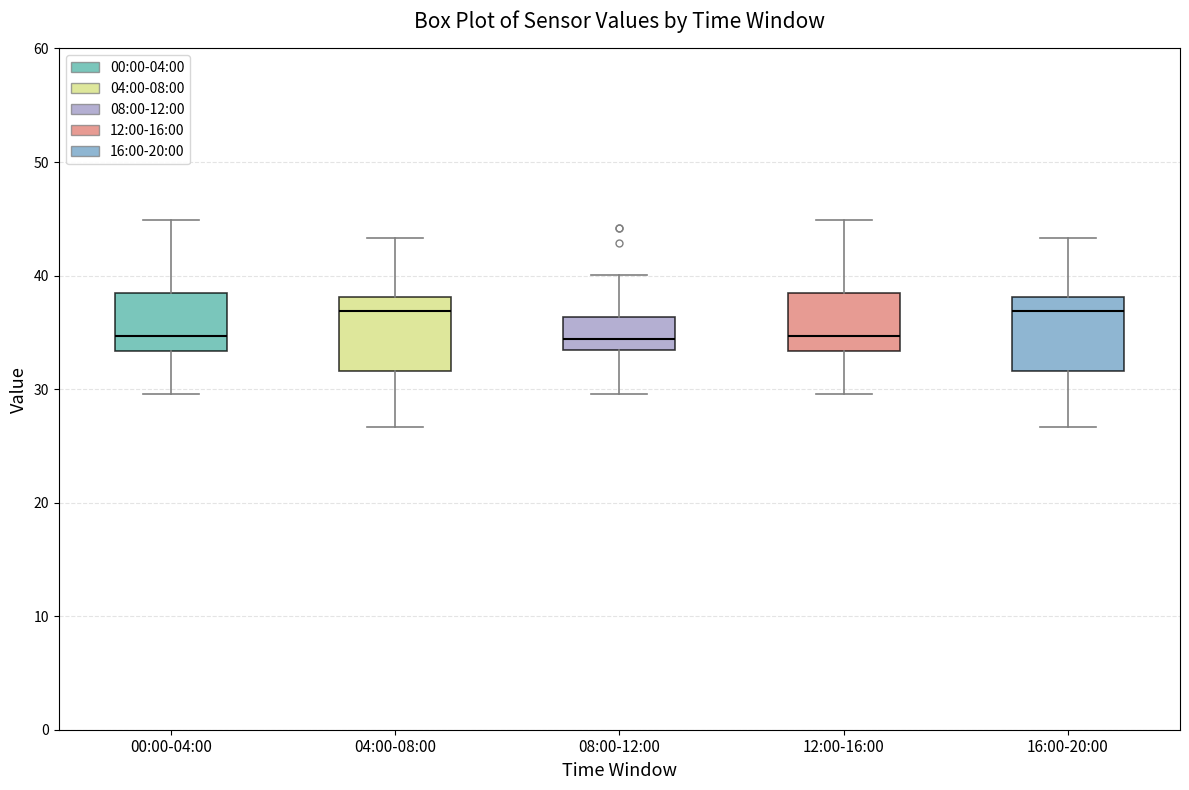

Reading left to right, read every box against the y-axis: the position of its median line, the range the box covers, and the ends of its whiskers. The values are not printed on the chart, so give them approximately, as read against the axis.

00:00-04:00: median 35, box 33 to 39, whiskers 30 to 45
04:00-08:00: median 37, box 32 to 38, whiskers 27 to 43
08:00-12:00: median 34, box 33 to 36, whiskers 30 to 40
12:00-16:00: median 35, box 33 to 39, whiskers 30 to 45
16:00-20:00: median 37, box 32 to 38, whiskers 27 to 43